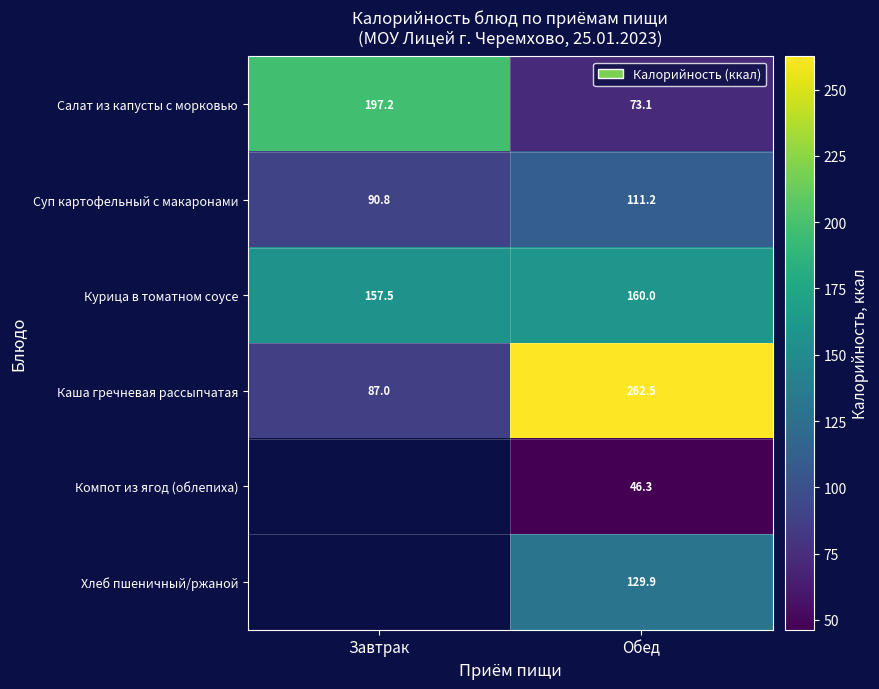

How many data points in Каша гречневая рассыпчатая are above 262?

1